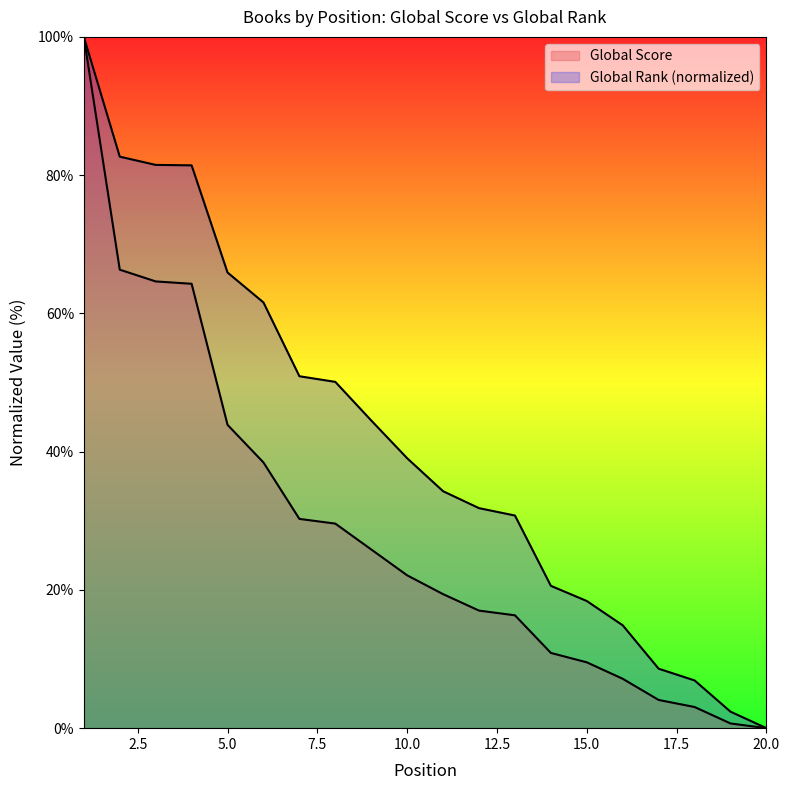

Is it true that Global Rank equals 14.9 at 16?

True